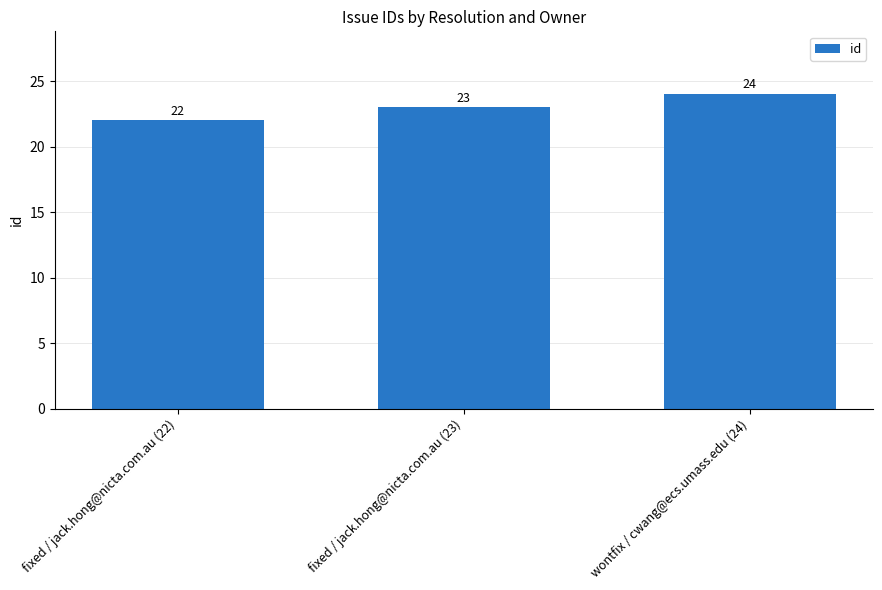

What value does the data have at fixed / jack.hong@nicta.com.au (22)?

22